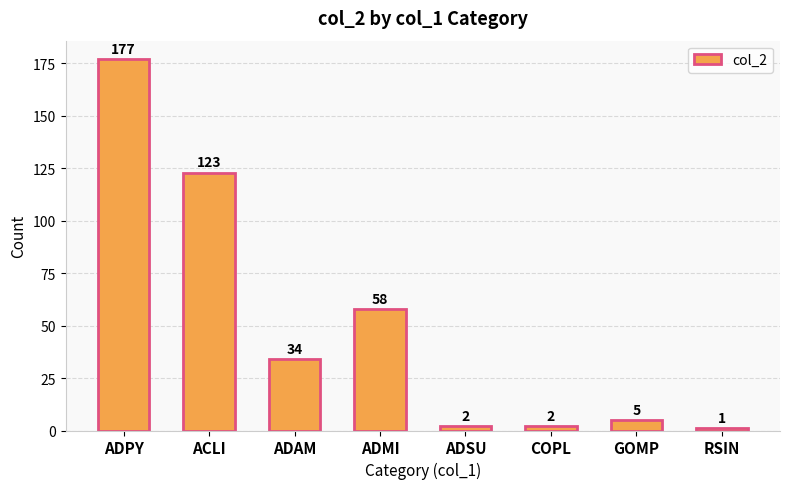

The value at ADPY is 314. True or false?

False